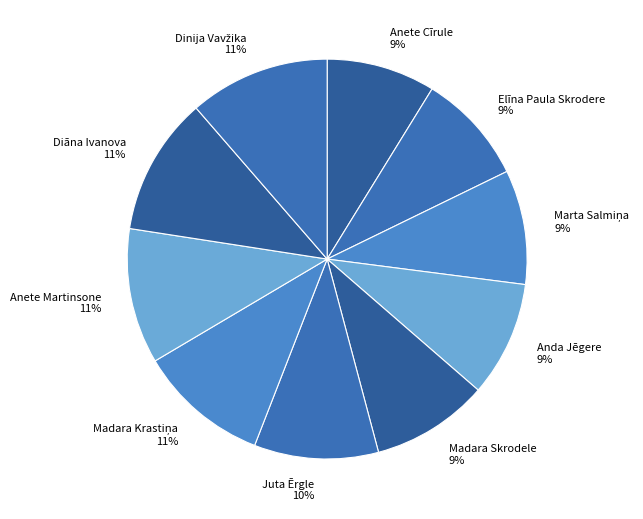

Which category has the smallest portion of the pie?

Anete Cīrule